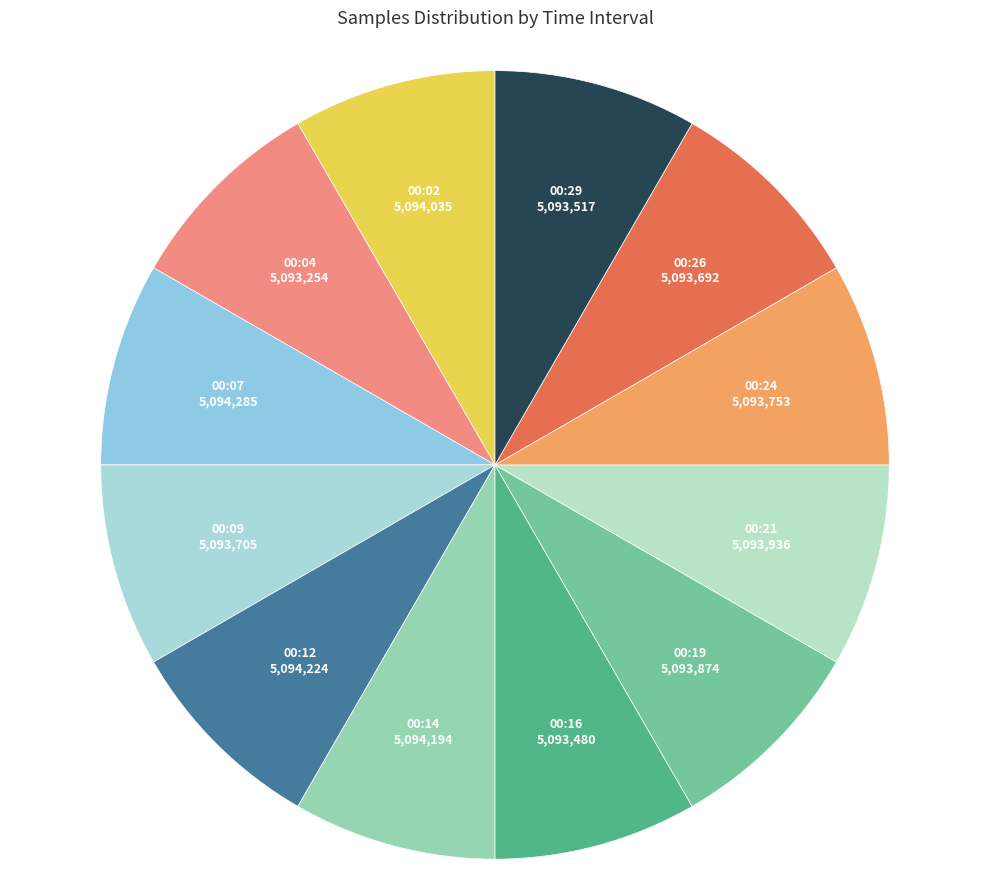

How many slices are in this pie chart?

12